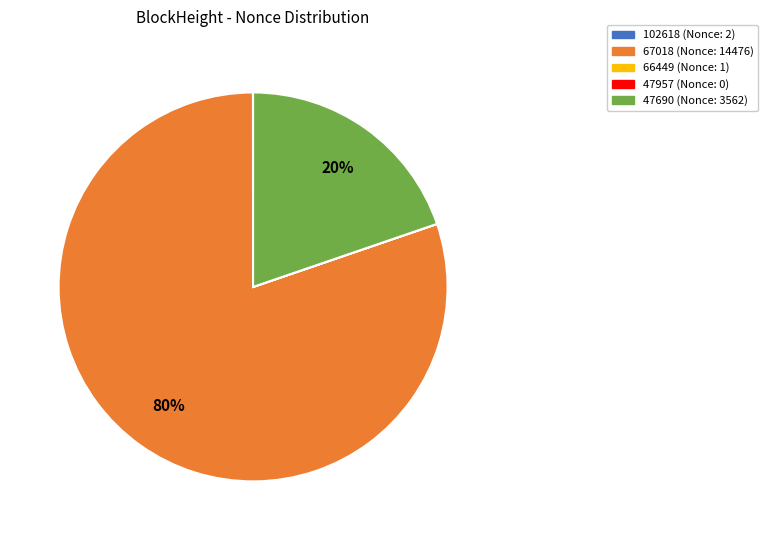

To the nearest percent, what is the average slice percentage?

20%